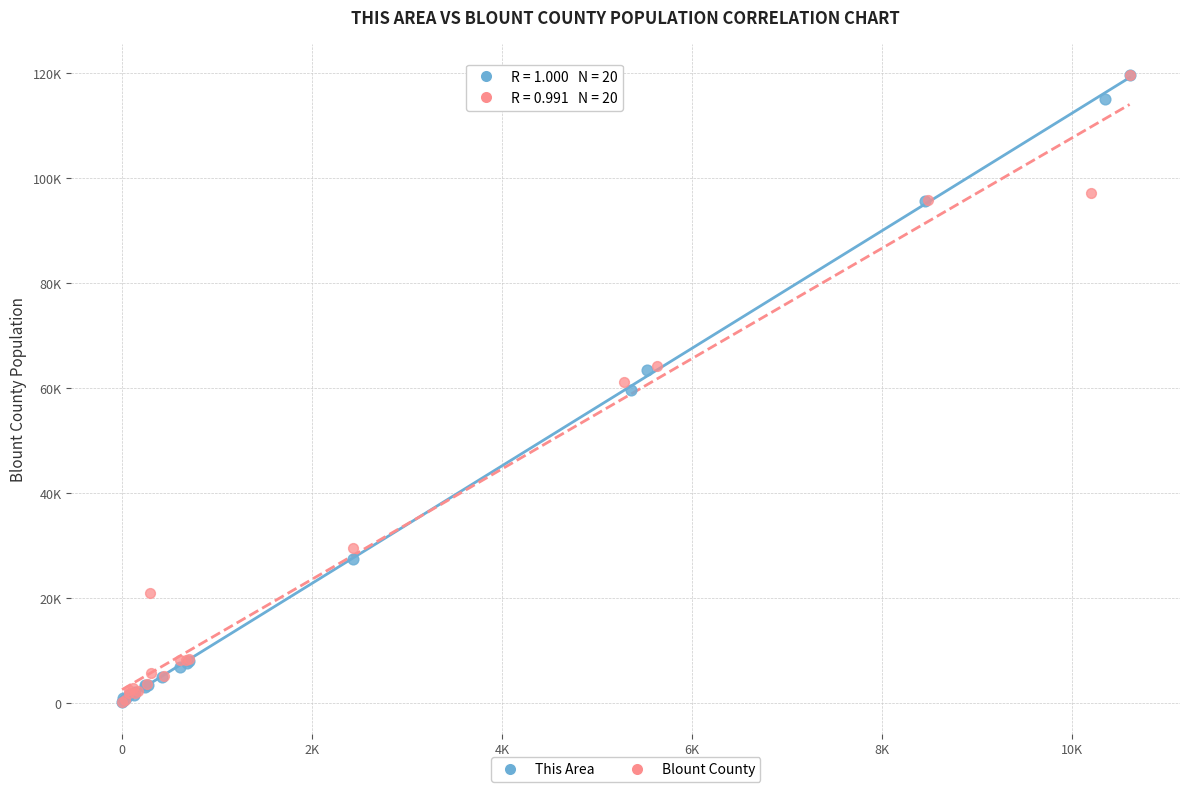

What are all the series names shown in the legend?

This Area, Blount County